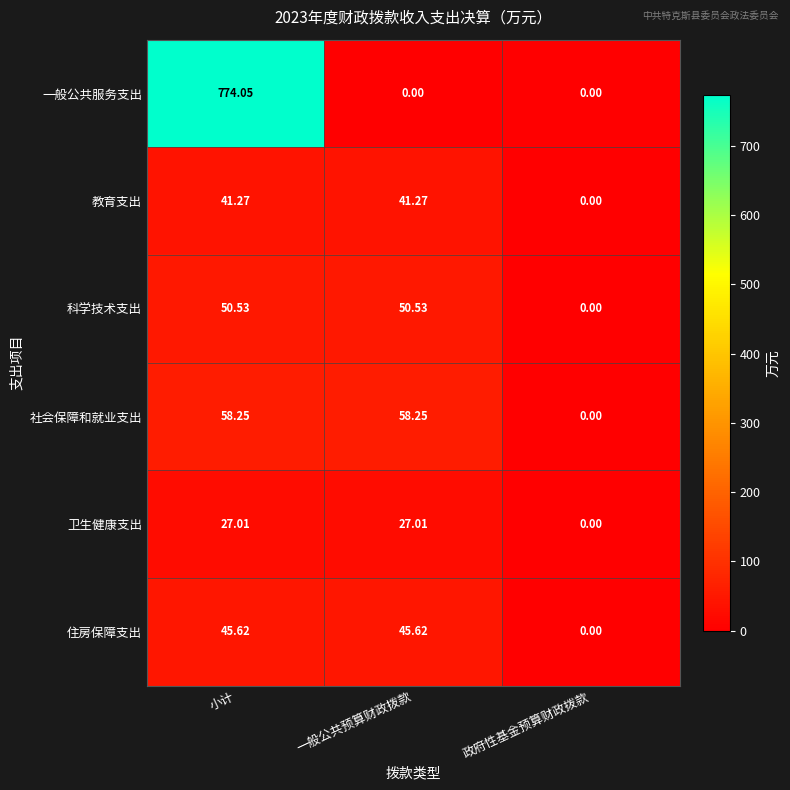

At which category is the sum across all series the highest?

小计